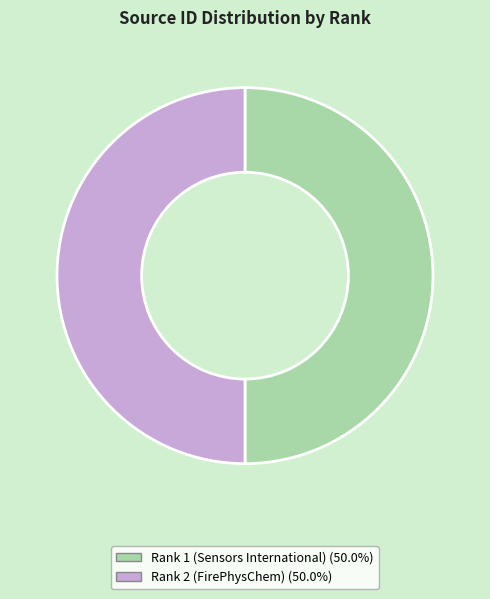

What is the ratio of the value at Rank 2 (FirePhysChem) (50.0%) to the value at Rank 1 (Sensors International) (50.0%)?

1.0